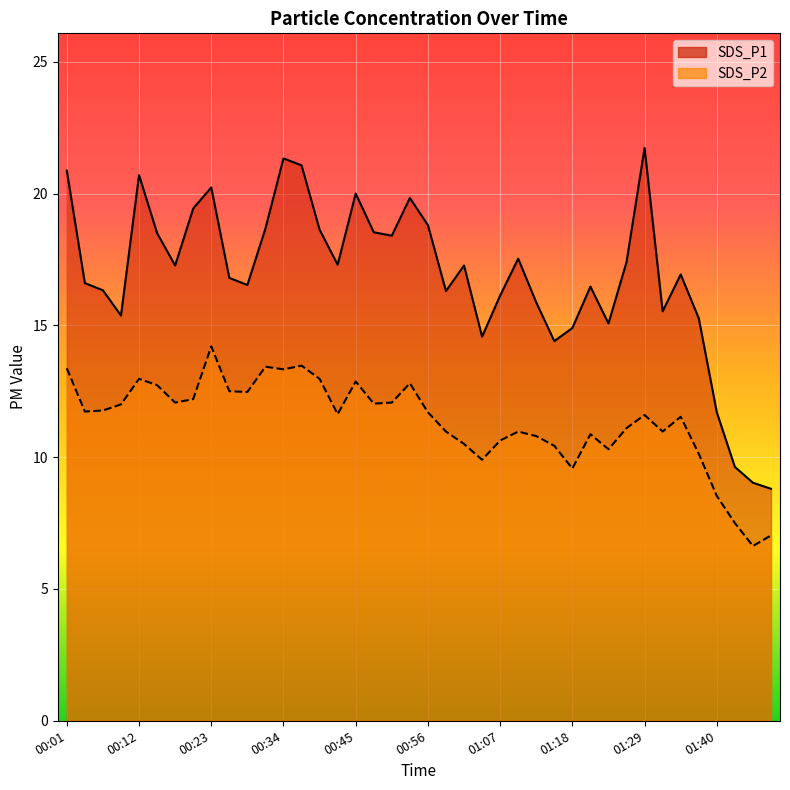

What is the minimum value for SDS_P2?

6.6